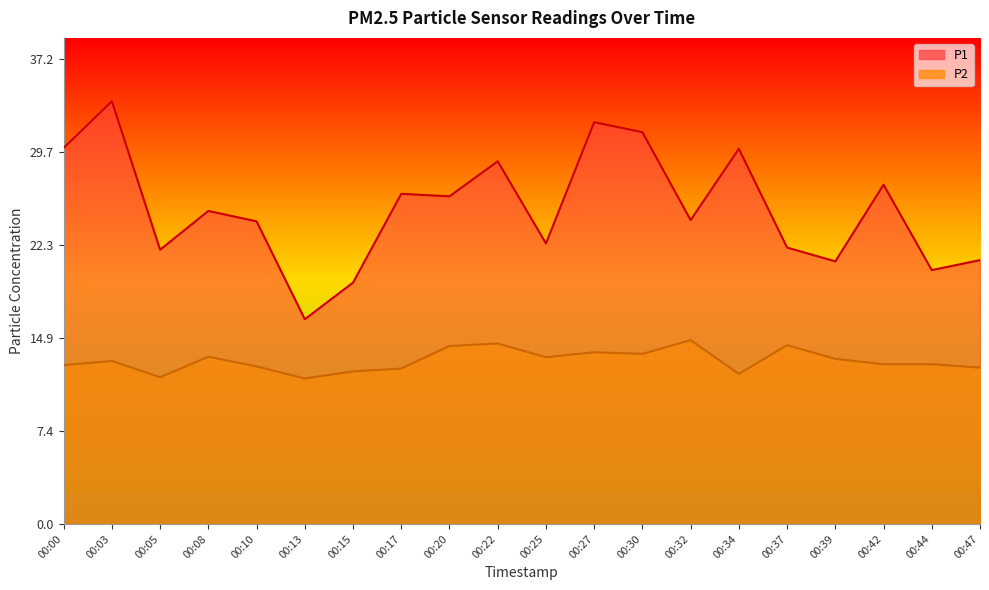

What is the average value of the P2 series?

13.1